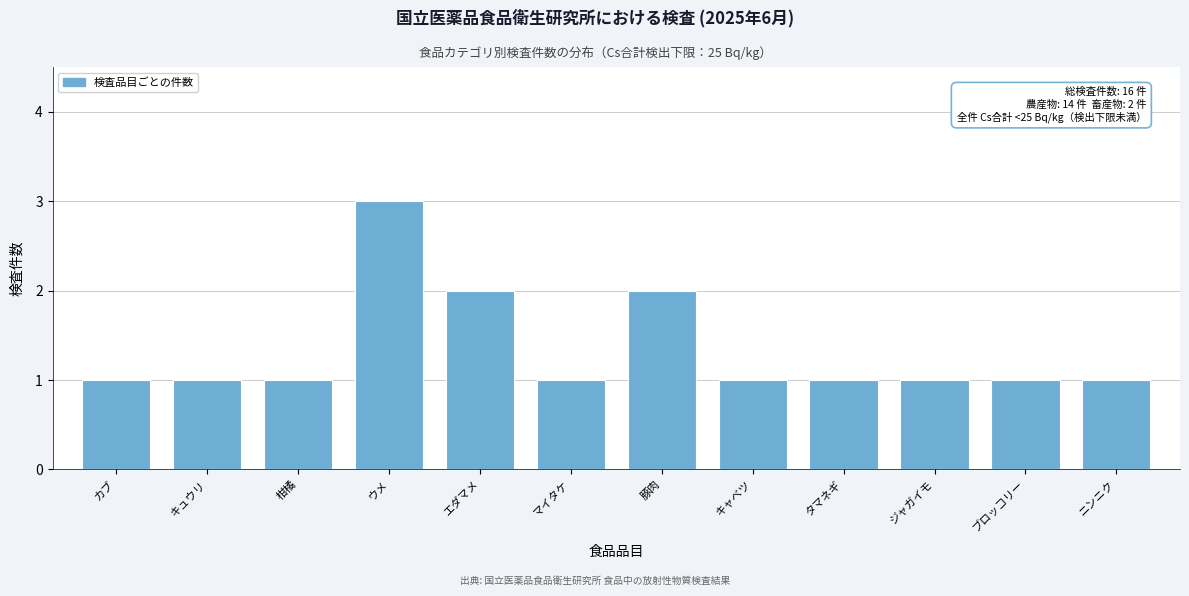

Reading right to left, extract all data points from this chart.

1	1	1	1	1	2	1	2	3	1	1	1